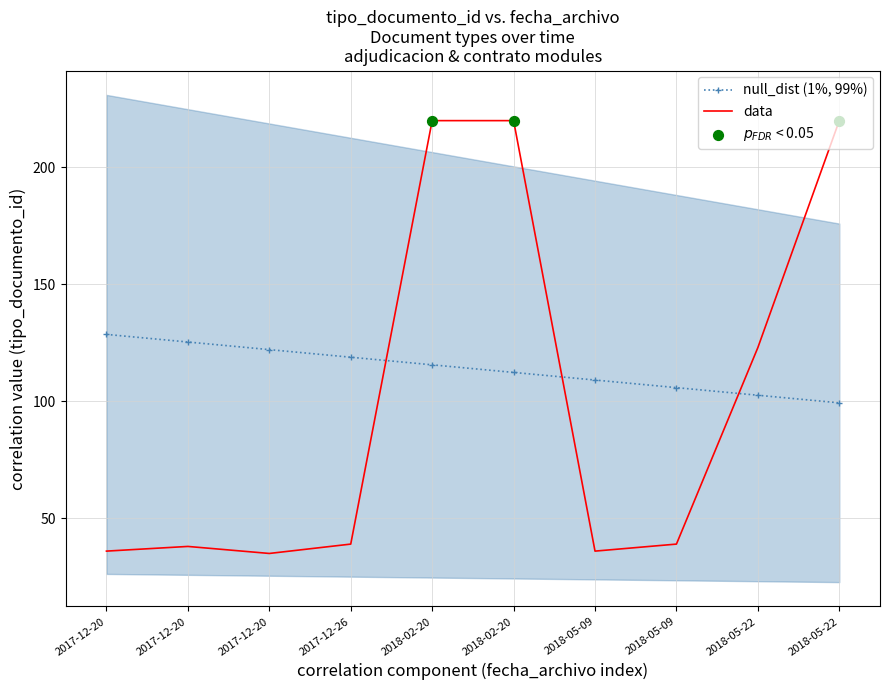

What is the change in value from 2017-12-20 12:52:01 to 2018-02-20 10:53:36?

+182